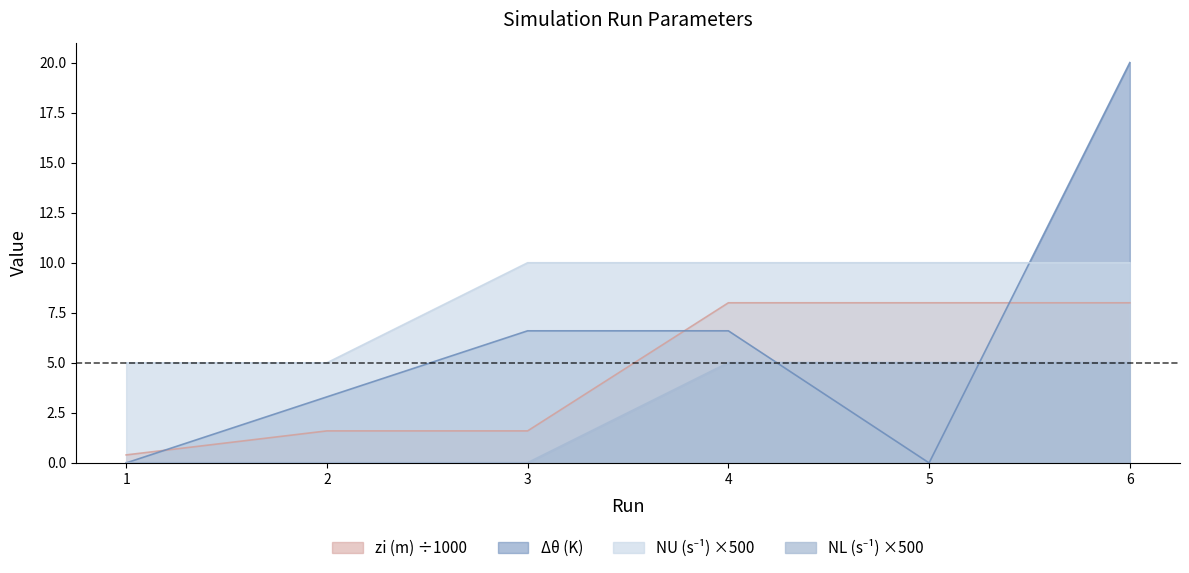

What is the sum of the NU values at 4 and 6?

20.0